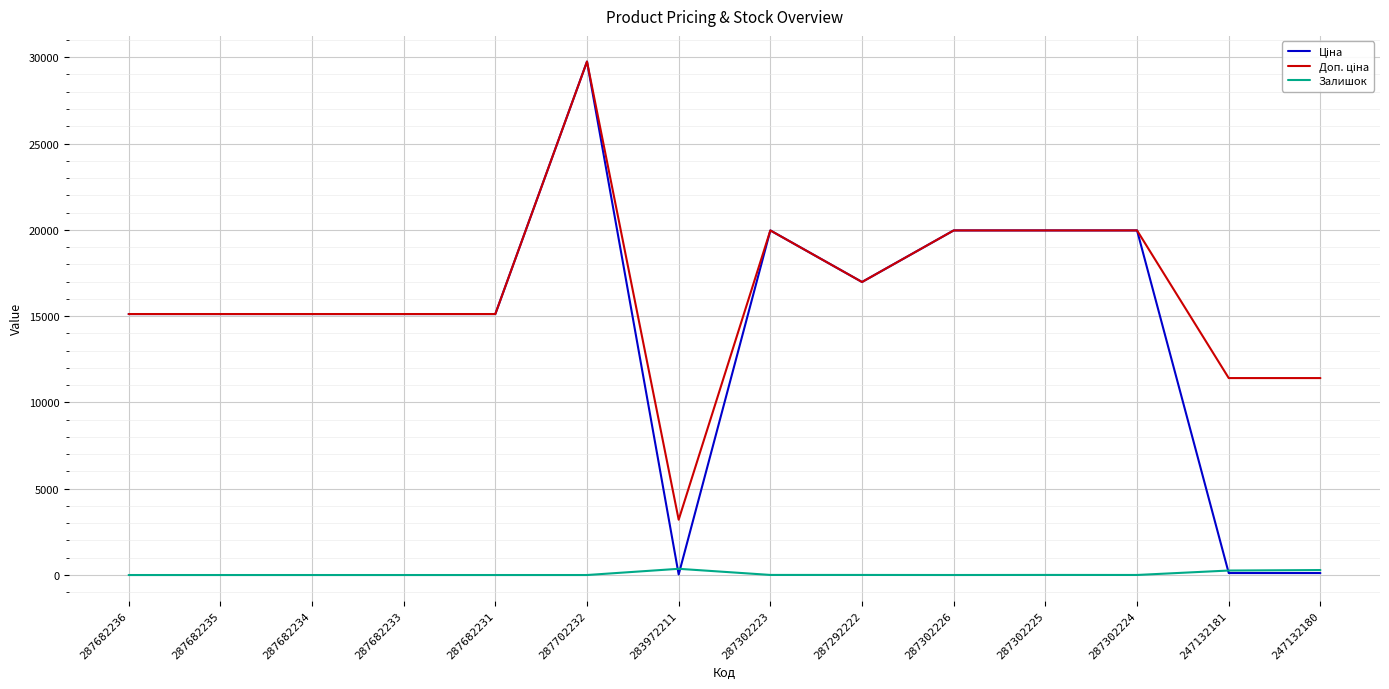

At which category does the chart reach its peak across all series?

287702232